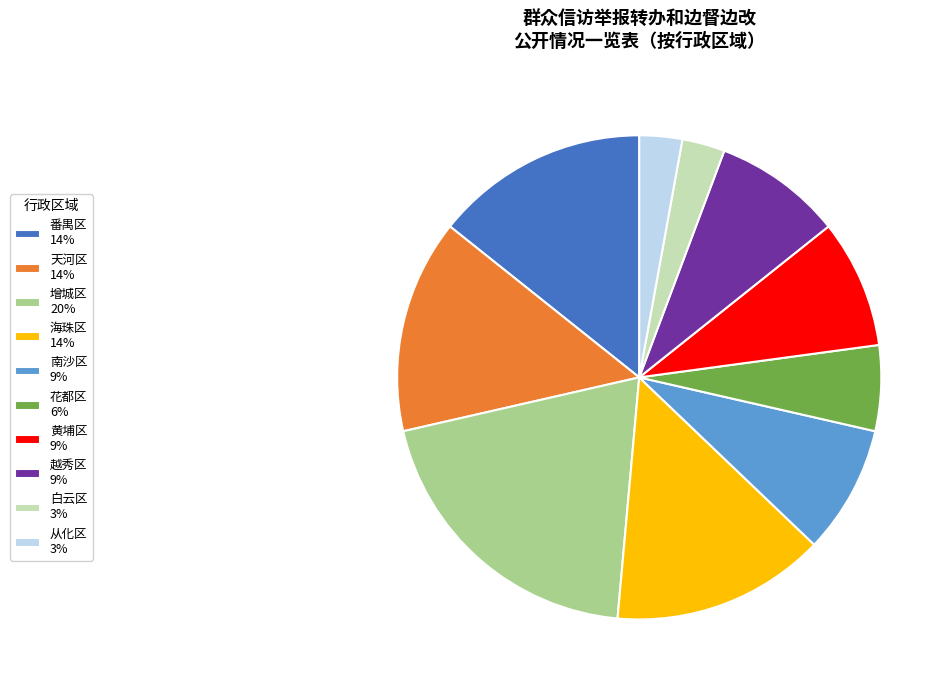

The 海珠区 slice represents 21% of the pie. True or false?

False